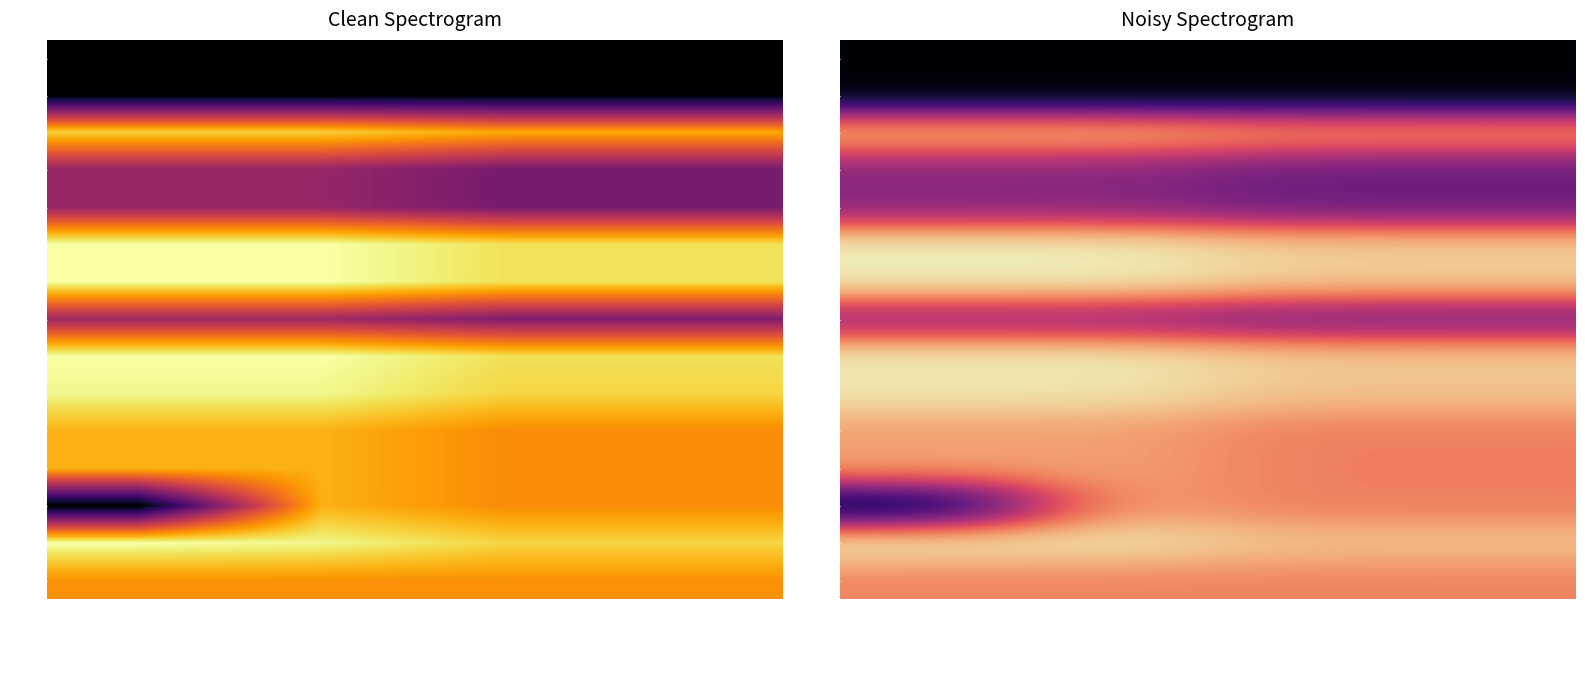

How many values in the 7. series exceed 9?

2